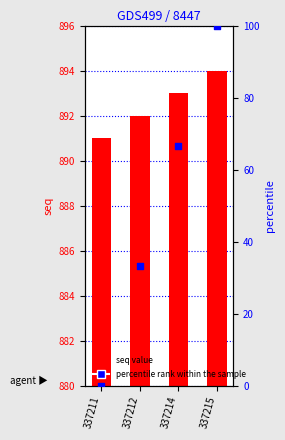

Which series has the largest total across all categories?

seq